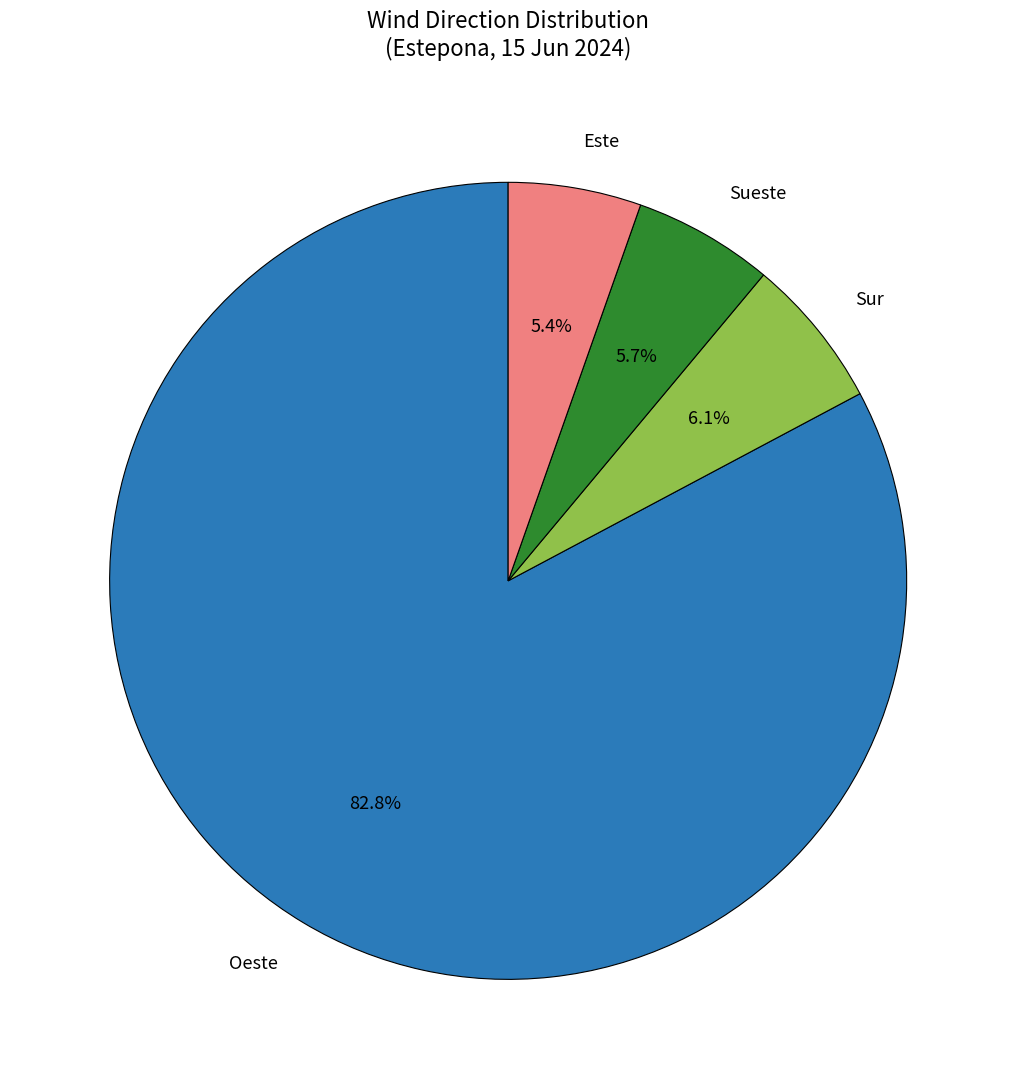

To the nearest percent, what portion does Oeste represent?

83%